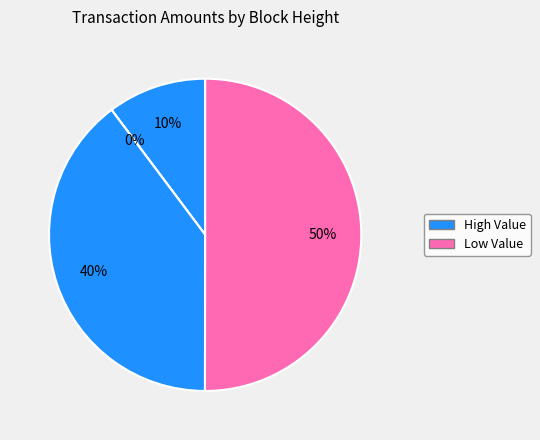

To the nearest percent, what is the difference between the largest and smallest slice percentages?

50%